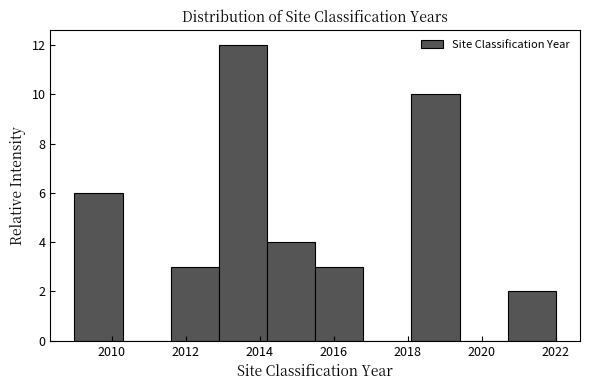

Reading left to right, list every bar in this chart as the range it spans on the x-axis followed by its height. Neither the bar edges nor the heights are printed on the chart, so give them approximately, as read against the axes.

2009.0 to 2010.3: 6
2010.3 to 2011.6: 0
2011.6 to 2012.9: 3
2012.9 to 2014.2: 12
2014.2 to 2015.5: 4
2015.5 to 2016.8: 3
2016.8 to 2018.1: 0
2018.1 to 2019.4: 10
2019.4 to 2020.7: 0
2020.7 to 2022.0: 2